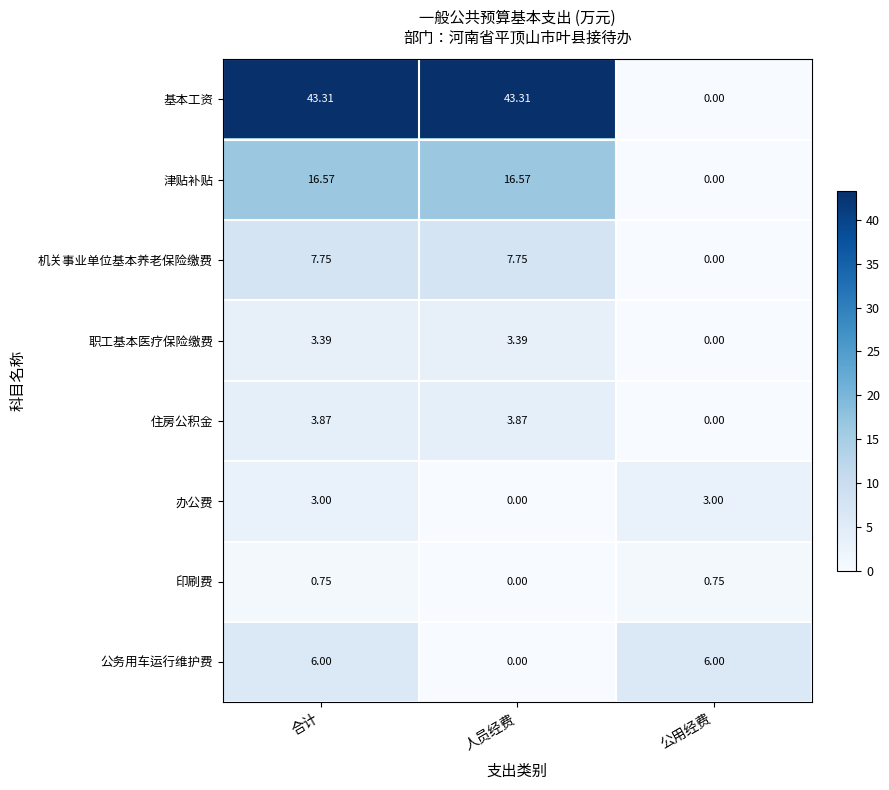

Which series has the largest total across all categories?

基本工资